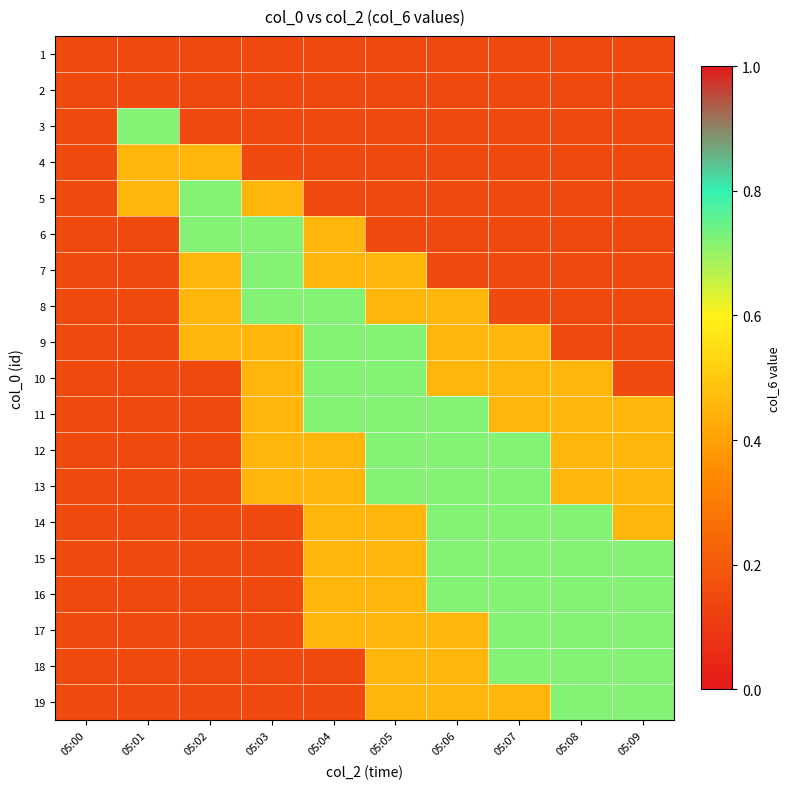

Reading left to right, extract all data points from this chart.

1: 05:00=0.1	05:01=0.1	05:02=0.1	05:03=0.1	05:04=0.1	05:05=0.1	05:06=0.1	05:07=0.1	05:08=0.1	05:09=0.1
2: 05:00=0.1	05:01=0.1	05:02=0.1	05:03=0.1	05:04=0.1	05:05=0.1	05:06=0.1	05:07=0.1	05:08=0.1	05:09=0.1
3: 05:00=0.1	05:01=0.7	05:02=0.1	05:03=0.1	05:04=0.1	05:05=0.1	05:06=0.1	05:07=0.1	05:08=0.1	05:09=0.1
4: 05:00=0.1	05:01=0.5	05:02=0.5	05:03=0.1	05:04=0.1	05:05=0.1	05:06=0.1	05:07=0.1	05:08=0.1	05:09=0.1
5: 05:00=0.1	05:01=0.5	05:02=0.7	05:03=0.5	05:04=0.1	05:05=0.1	05:06=0.1	05:07=0.1	05:08=0.1	05:09=0.1
6: 05:00=0.1	05:01=0.1	05:02=0.7	05:03=0.7	05:04=0.5	05:05=0.1	05:06=0.1	05:07=0.1	05:08=0.1	05:09=0.1
7: 05:00=0.1	05:01=0.1	05:02=0.5	05:03=0.7	05:04=0.5	05:05=0.5	05:06=0.1	05:07=0.1	05:08=0.1	05:09=0.1
8: 05:00=0.1	05:01=0.1	05:02=0.5	05:03=0.7	05:04=0.7	05:05=0.5	05:06=0.5	05:07=0.1	05:08=0.1	05:09=0.1
9: 05:00=0.1	05:01=0.1	05:02=0.5	05:03=0.5	05:04=0.7	05:05=0.7	05:06=0.5	05:07=0.5	05:08=0.1	05:09=0.1
10: 05:00=0.1	05:01=0.1	05:02=0.1	05:03=0.5	05:04=0.7	05:05=0.7	05:06=0.5	05:07=0.5	05:08=0.5	05:09=0.1
11: 05:00=0.1	05:01=0.1	05:02=0.1	05:03=0.5	05:04=0.7	05:05=0.7	05:06=0.7	05:07=0.5	05:08=0.5	05:09=0.5
12: 05:00=0.1	05:01=0.1	05:02=0.1	05:03=0.5	05:04=0.5	05:05=0.7	05:06=0.7	05:07=0.7	05:08=0.5	05:09=0.5
13: 05:00=0.1	05:01=0.1	05:02=0.1	05:03=0.5	05:04=0.5	05:05=0.7	05:06=0.7	05:07=0.7	05:08=0.5	05:09=0.5
14: 05:00=0.1	05:01=0.1	05:02=0.1	05:03=0.1	05:04=0.5	05:05=0.5	05:06=0.7	05:07=0.7	05:08=0.7	05:09=0.5
15: 05:00=0.1	05:01=0.1	05:02=0.1	05:03=0.1	05:04=0.5	05:05=0.5	05:06=0.7	05:07=0.7	05:08=0.7	05:09=0.7
16: 05:00=0.1	05:01=0.1	05:02=0.1	05:03=0.1	05:04=0.5	05:05=0.5	05:06=0.7	05:07=0.7	05:08=0.7	05:09=0.7
17: 05:00=0.1	05:01=0.1	05:02=0.1	05:03=0.1	05:04=0.5	05:05=0.5	05:06=0.5	05:07=0.7	05:08=0.7	05:09=0.7
18: 05:00=0.1	05:01=0.1	05:02=0.1	05:03=0.1	05:04=0.1	05:05=0.5	05:06=0.5	05:07=0.7	05:08=0.7	05:09=0.7
19: 05:00=0.1	05:01=0.1	05:02=0.1	05:03=0.1	05:04=0.1	05:05=0.5	05:06=0.5	05:07=0.5	05:08=0.7	05:09=0.7